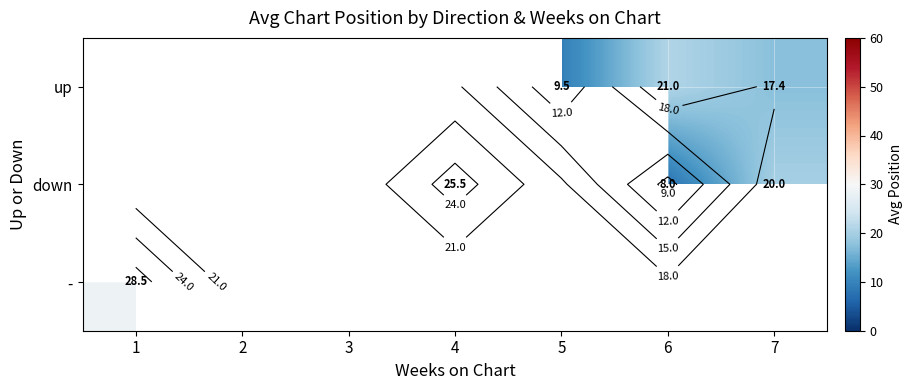

Read the down value at 6.

8.0